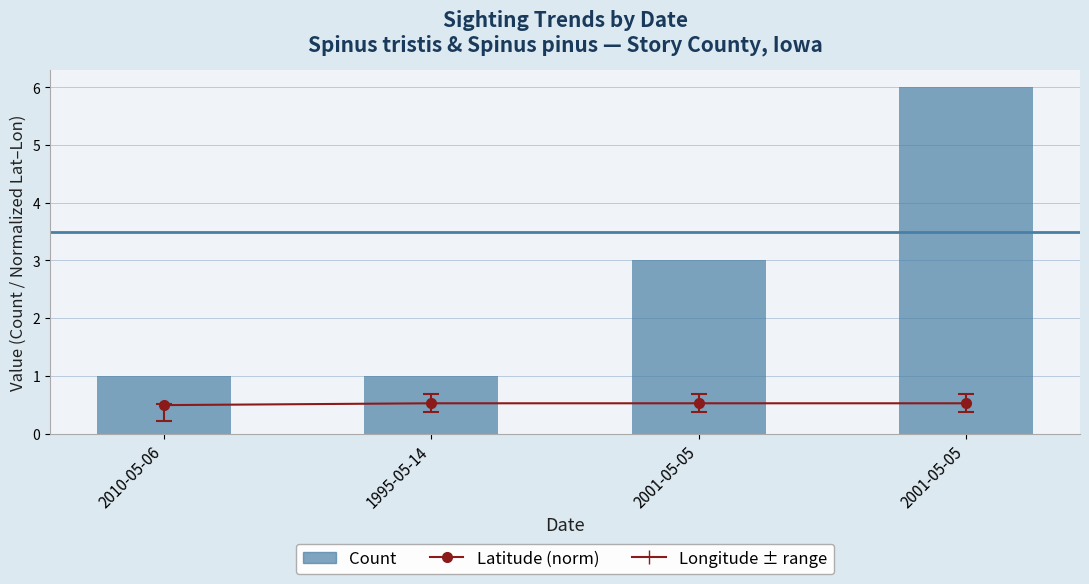

Count the number of categories in the chart.

4